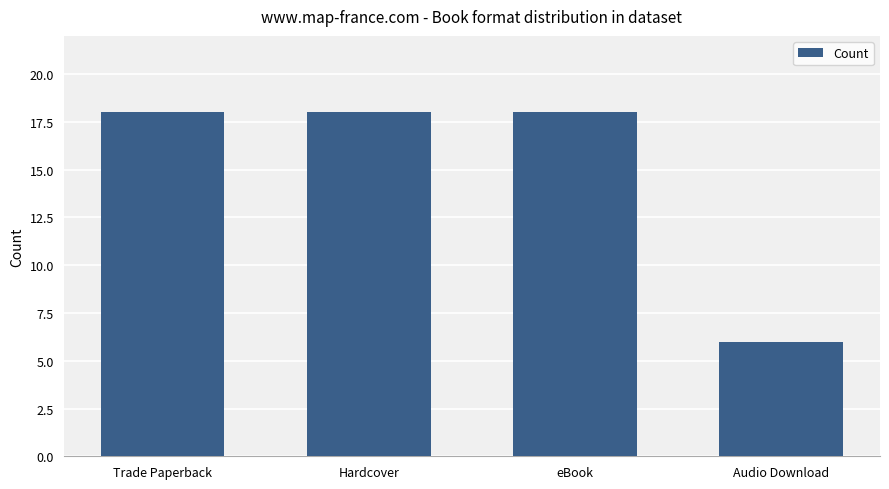

What is the minimum value shown in the chart?

6